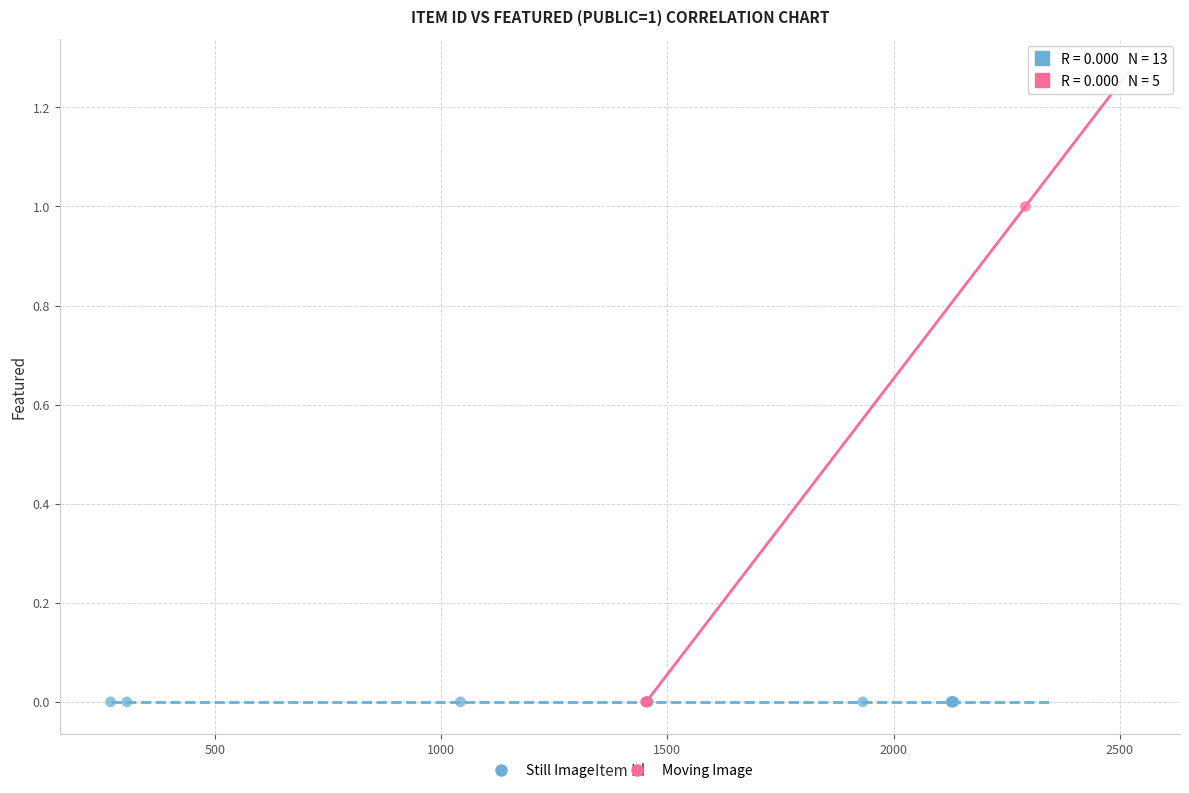

Which series contains the highest Y value?

Moving Image